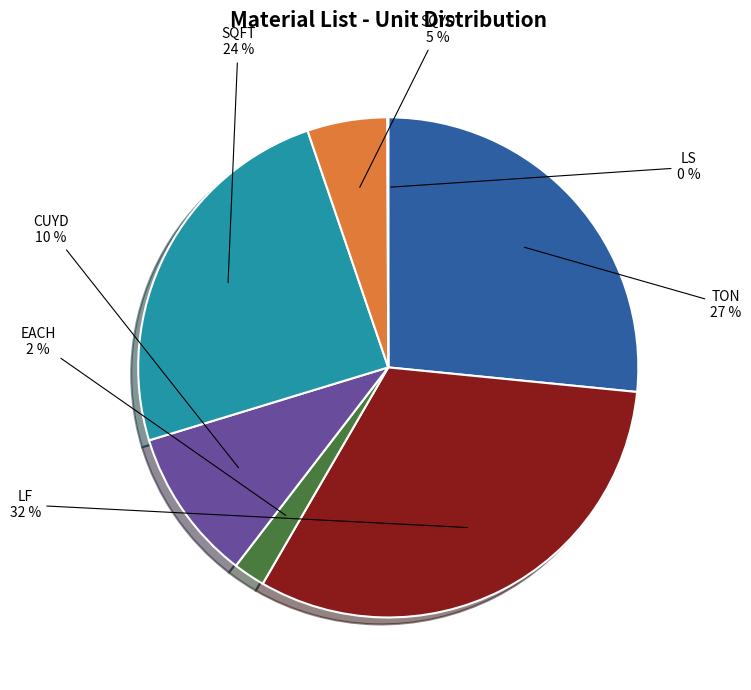

Is there a majority slice in this chart?

No